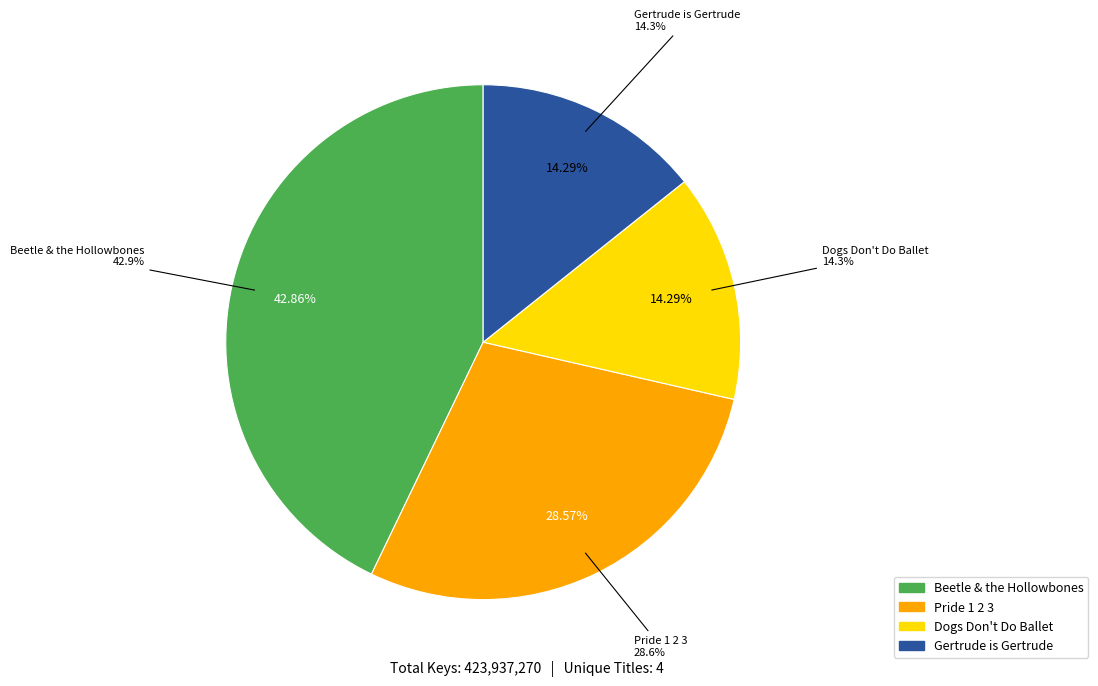

Does Dogs Don't Do Ballet represent more than half of the total?

No